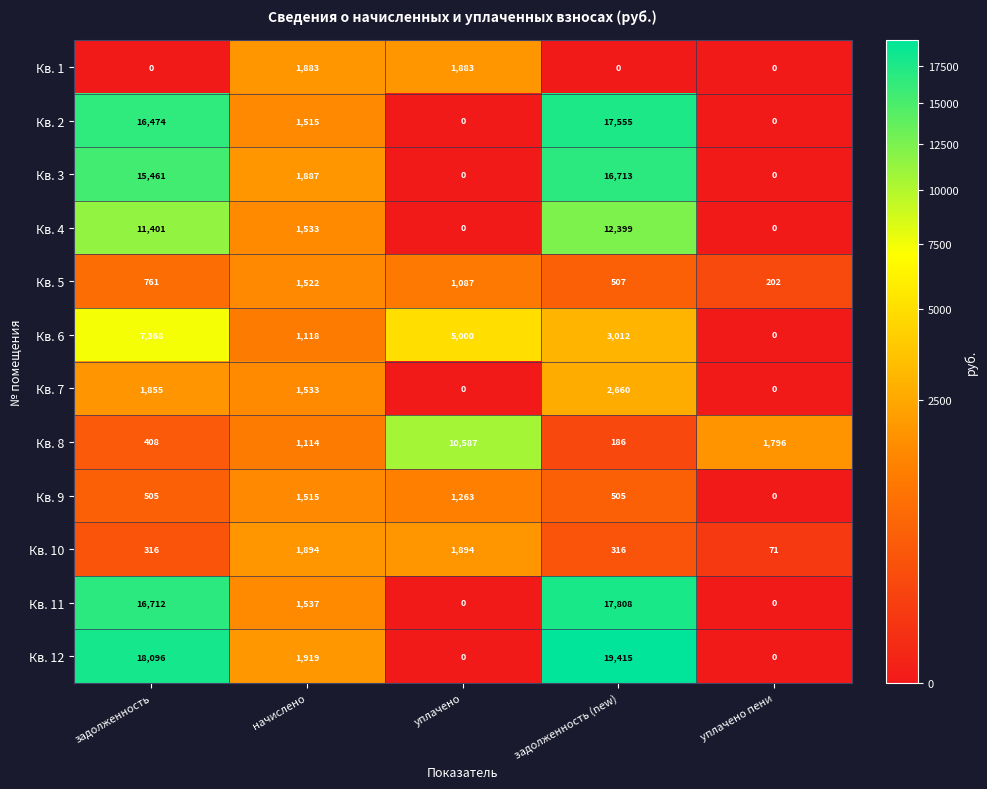

At how many categories does at least one series exceed 2996?

3